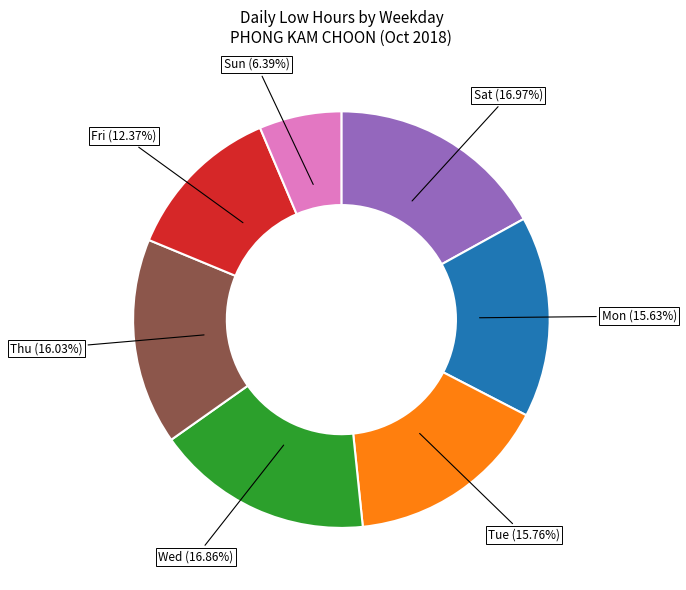

Does any single category account for the majority?

No